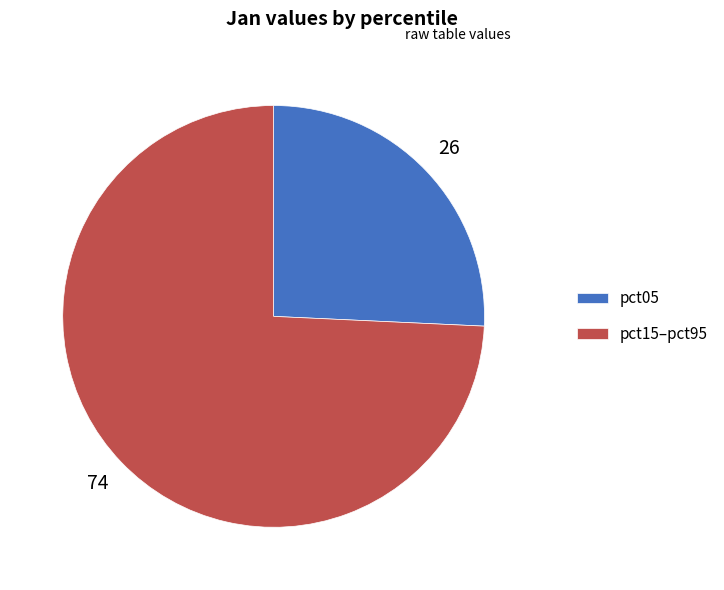

Count the number of slices in the pie.

2